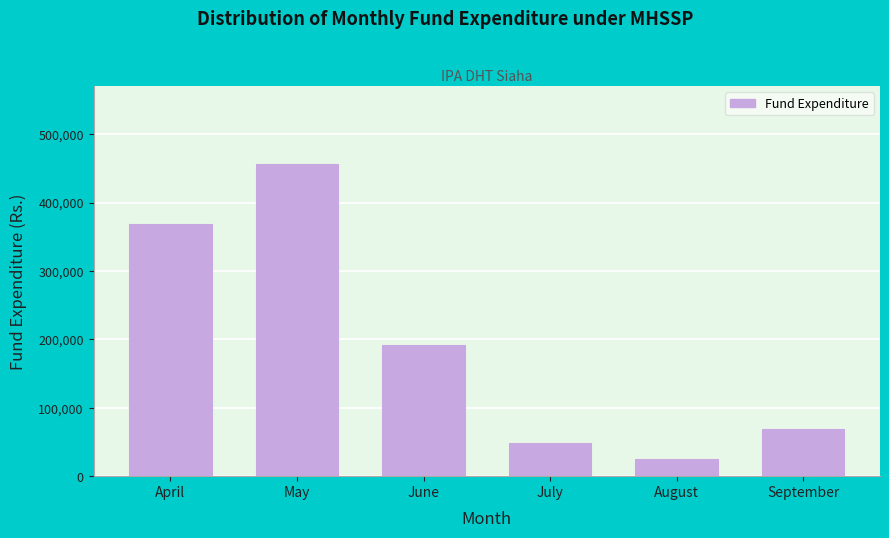

Reading right to left, what are all the values shown in this chart?

September=68300	August=25000	July=48000	June=192100	May=456240	April=369327